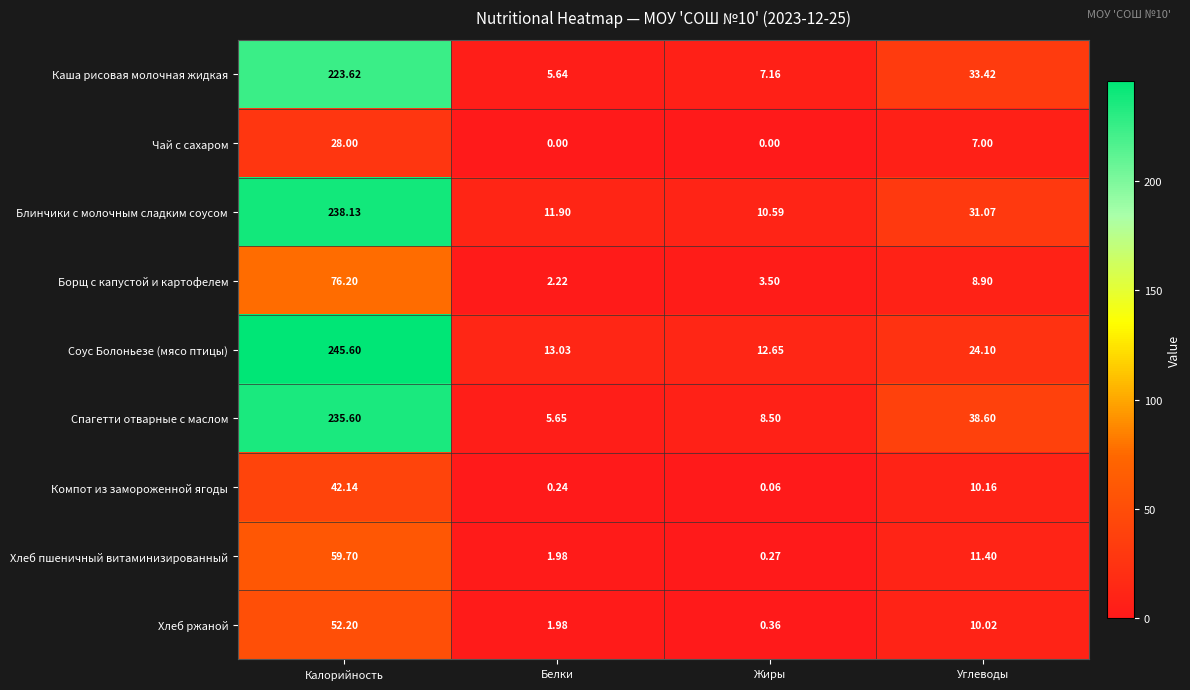

Is the value of Чай с сахаром at Углеводы greater than the value of Хлеб ржаной at Калорийность?

No